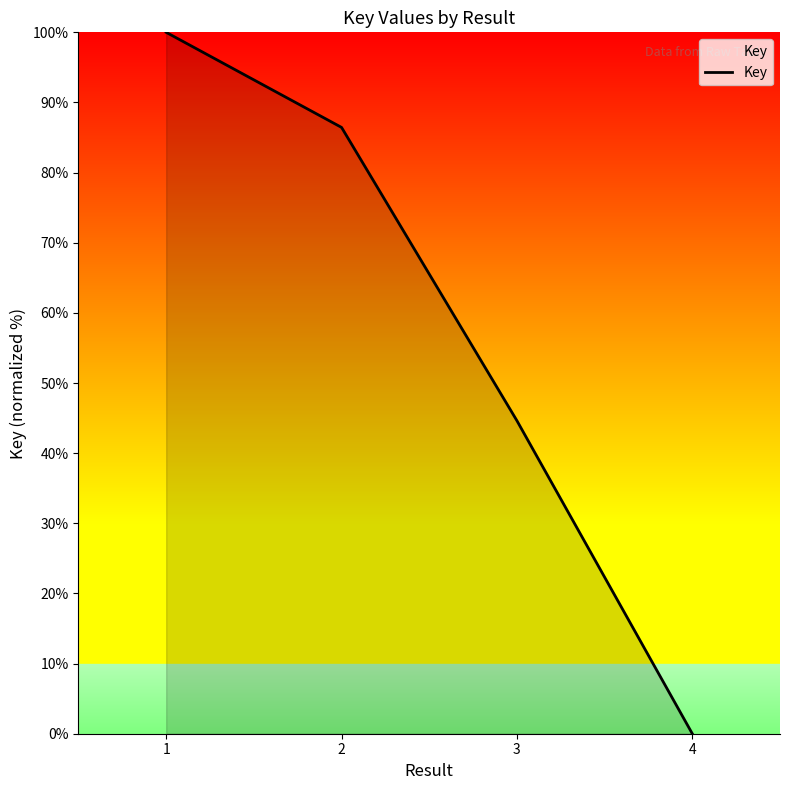

Count the number of values greater than 86.

2